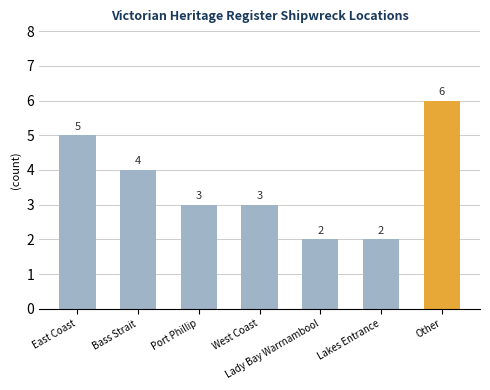

Reading left to right, transcribe all the data shown in this chart.

5	4	3	3	2	2	6